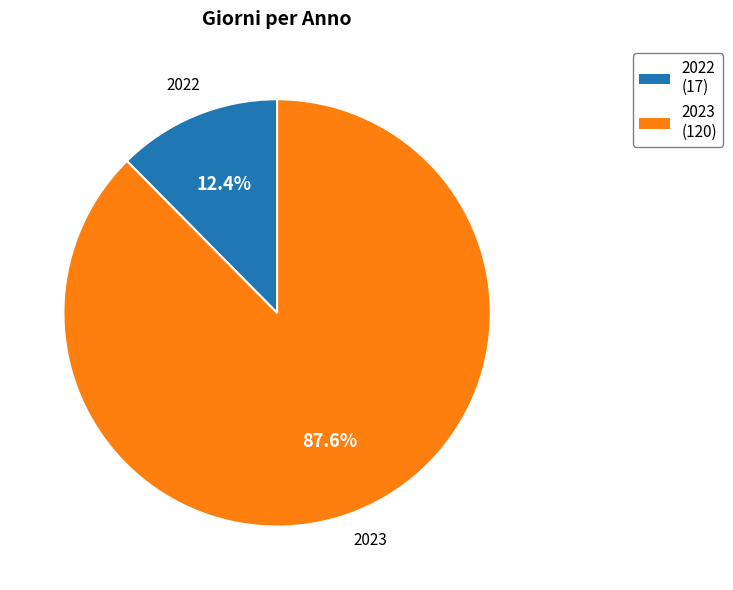

To the nearest percent, what is the difference between the largest and smallest slice percentages?

75%